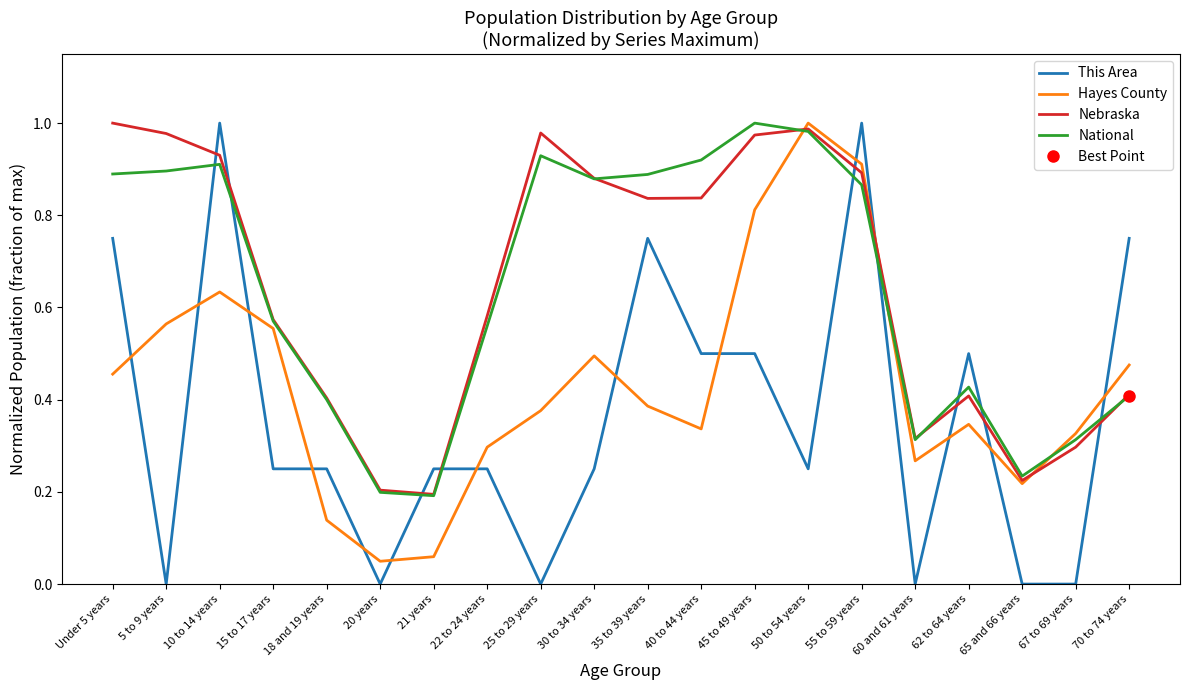

How many distinct data groups are displayed?

4